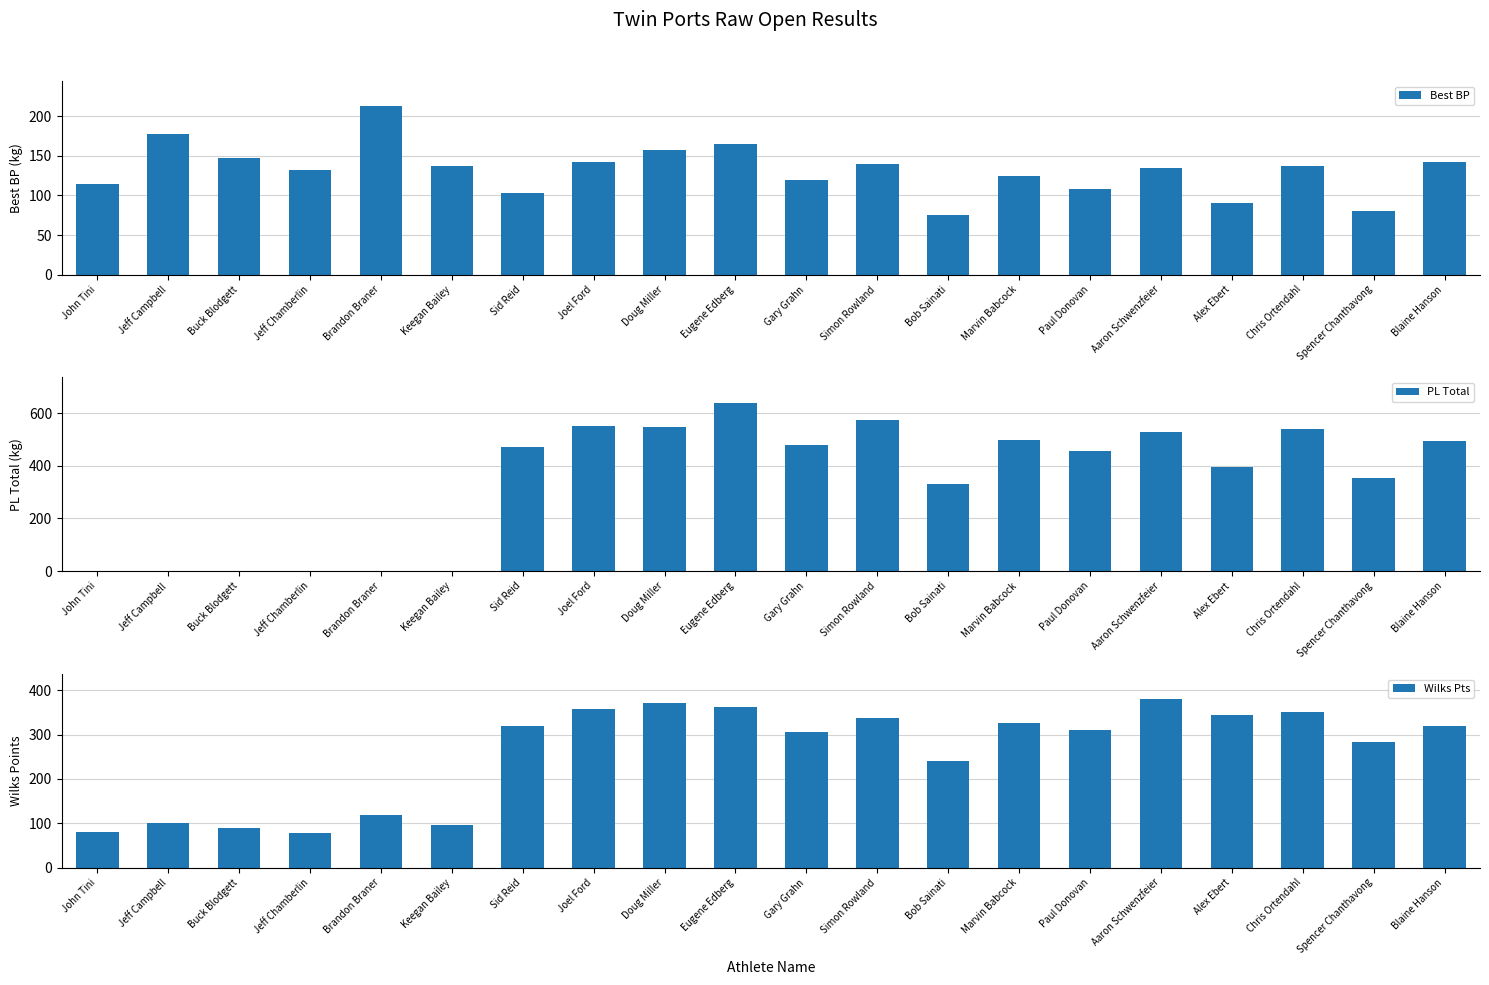

Which category has the highest value across all series?

Eugene Edberg